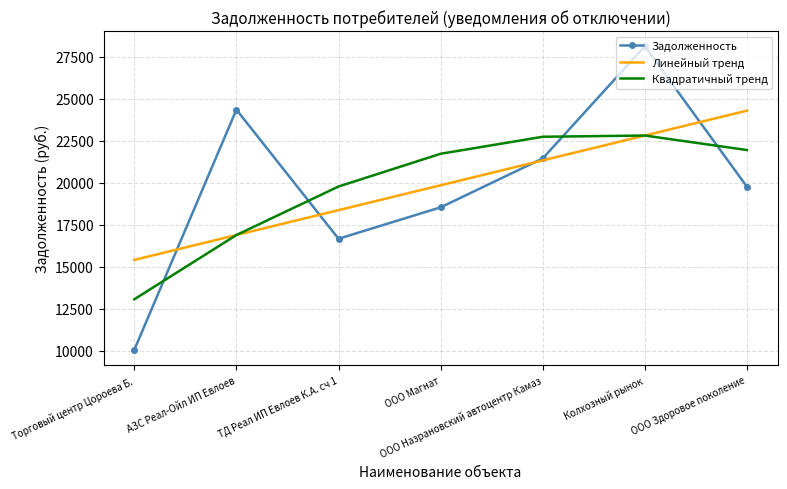

How many values in the Задолженность series exceed 19767?

4